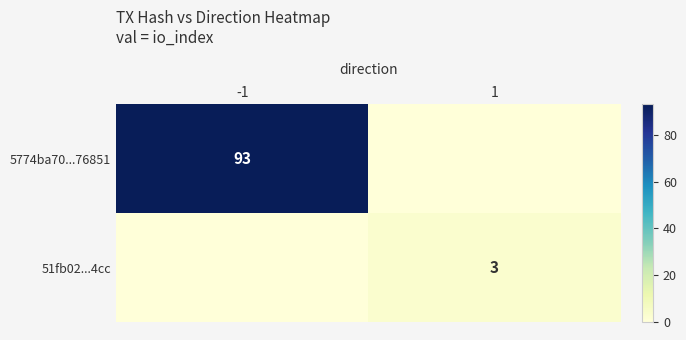

The value of 5774ba70...76851 at -1 is 93. True or false?

True